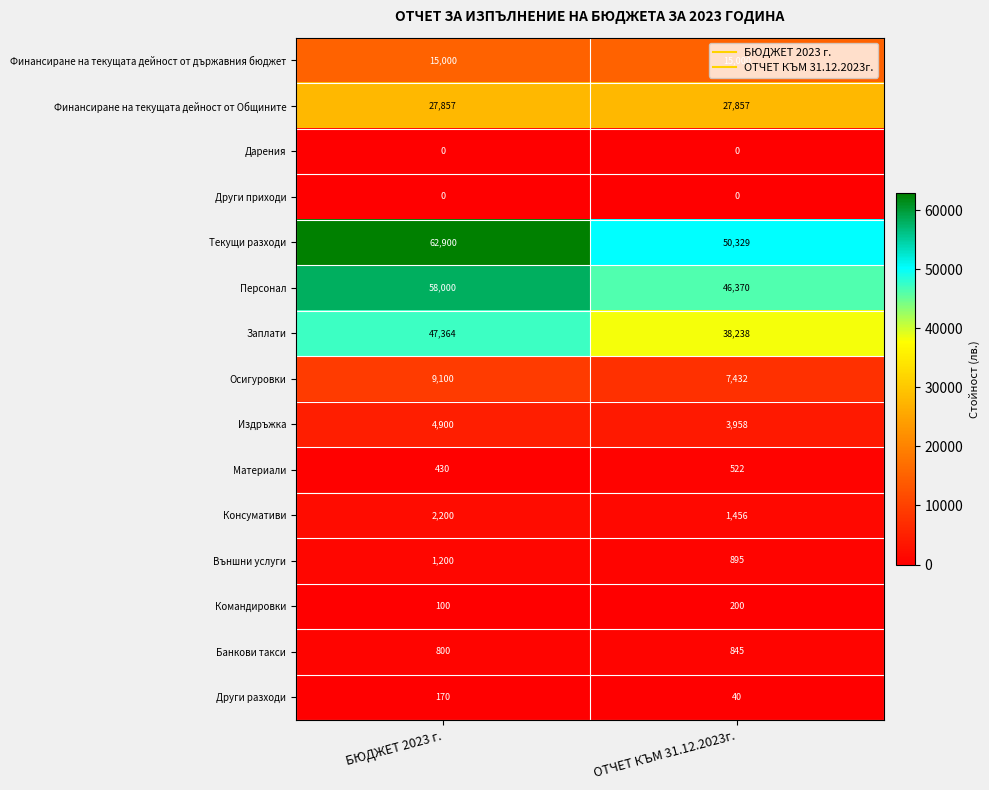

What is the difference between the Консумативи values at ОТЧЕТ КЪМ 31.12.2023г. and БЮДЖЕТ 2023 г.?

744